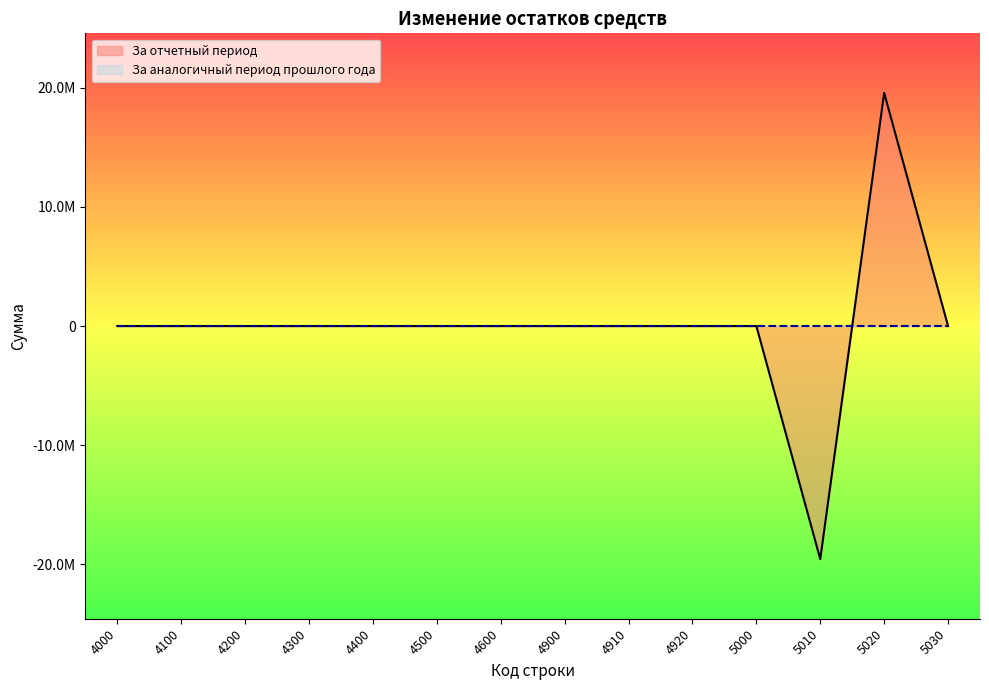

The value at 4900 is -20722786.6. True or false?

False